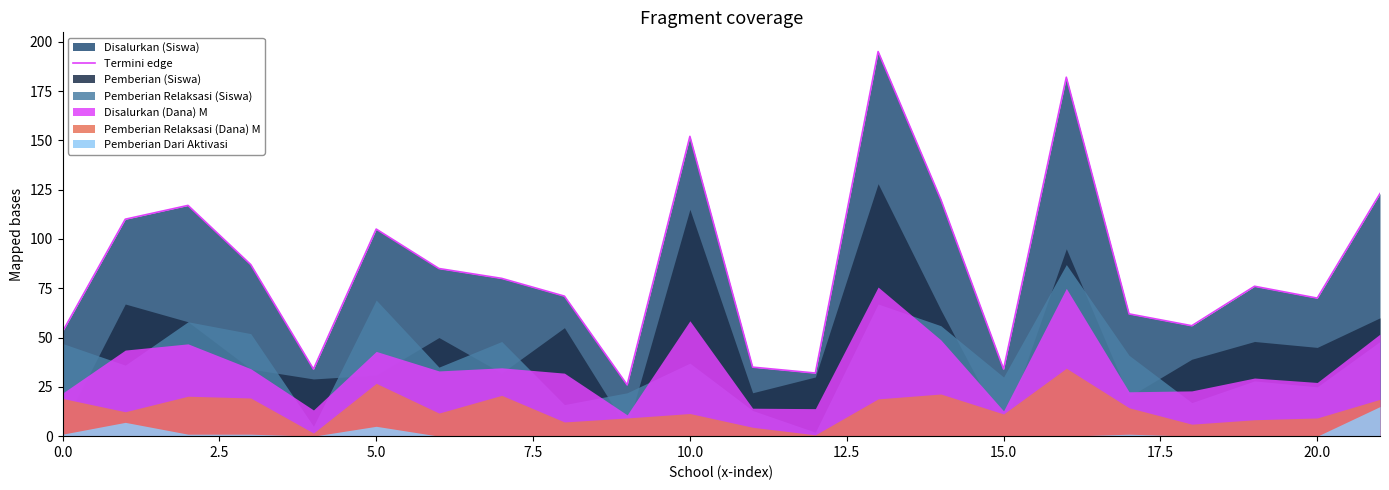

Is it true that Termini edge equals 34 at 15.0?

True